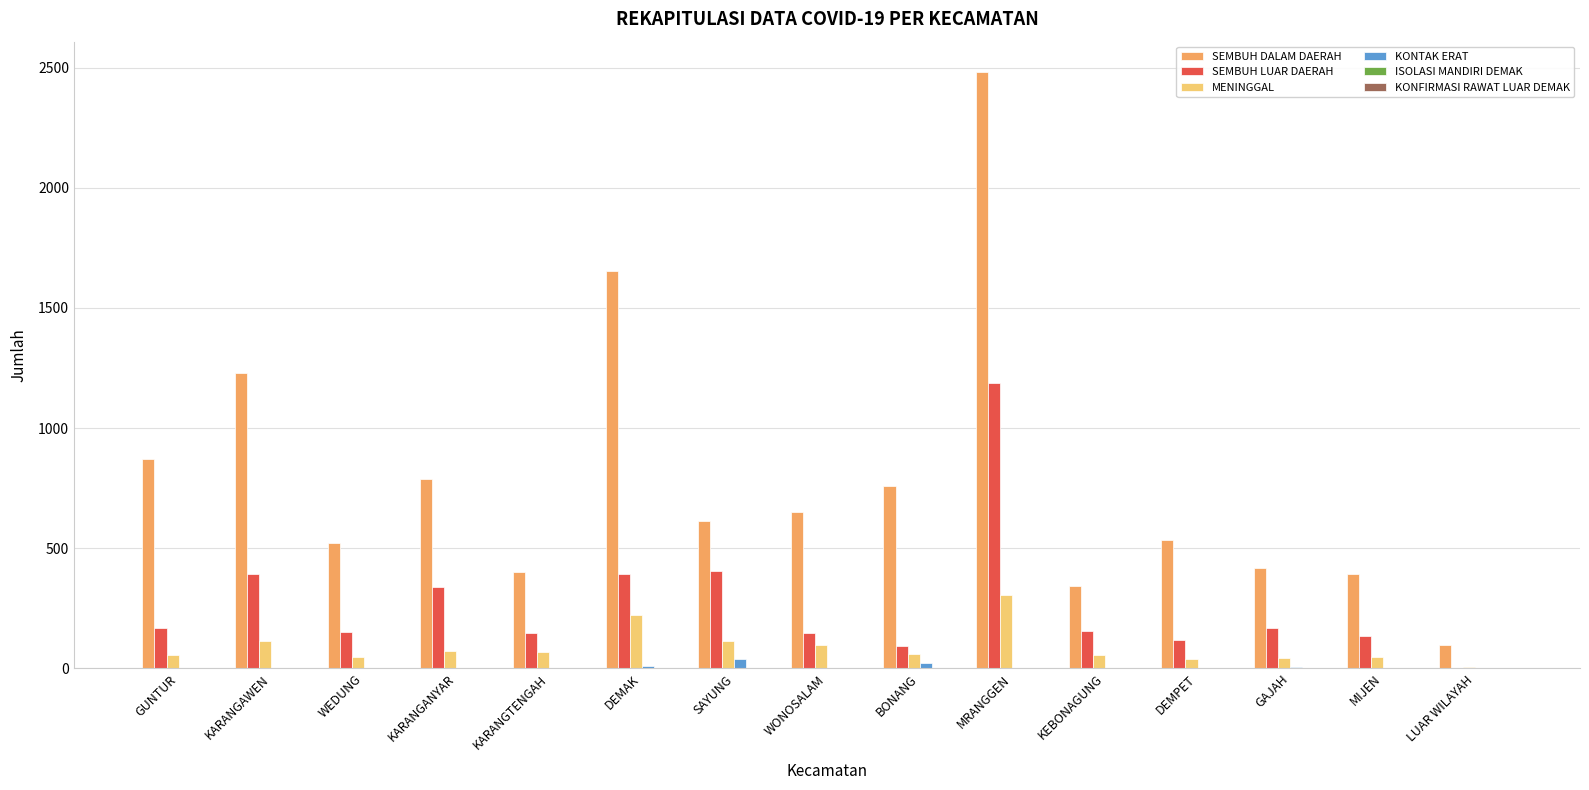

What is the sum of all KONTAK ERAT values?

79